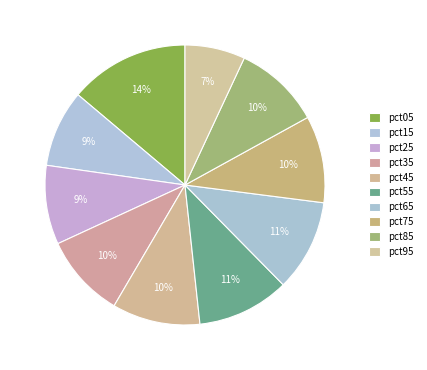

How many segments does this pie chart have?

10